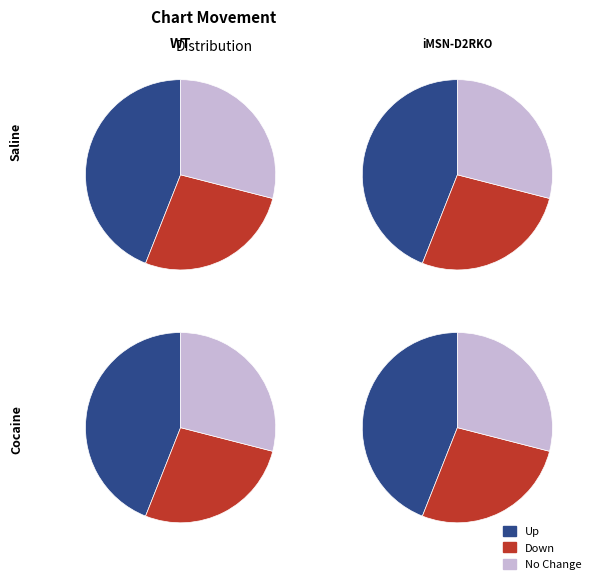

The - slice represents 43% of the pie. True or false?

False